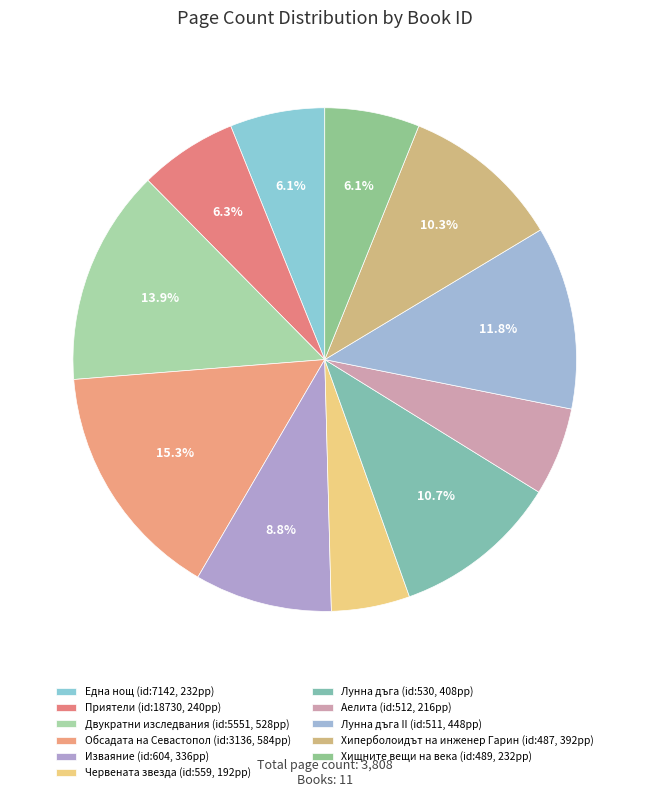

Is there a majority slice in this chart?

No